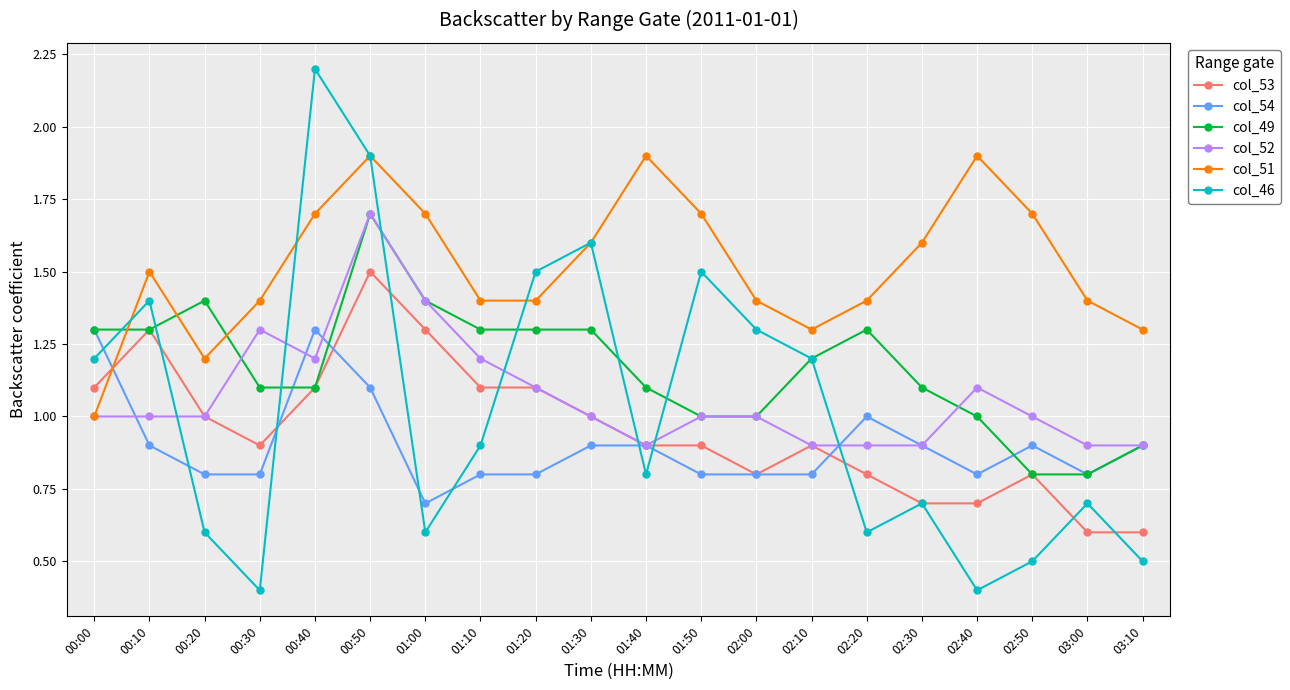

Which series changed the most between 00:50 and 02:50?

col_46